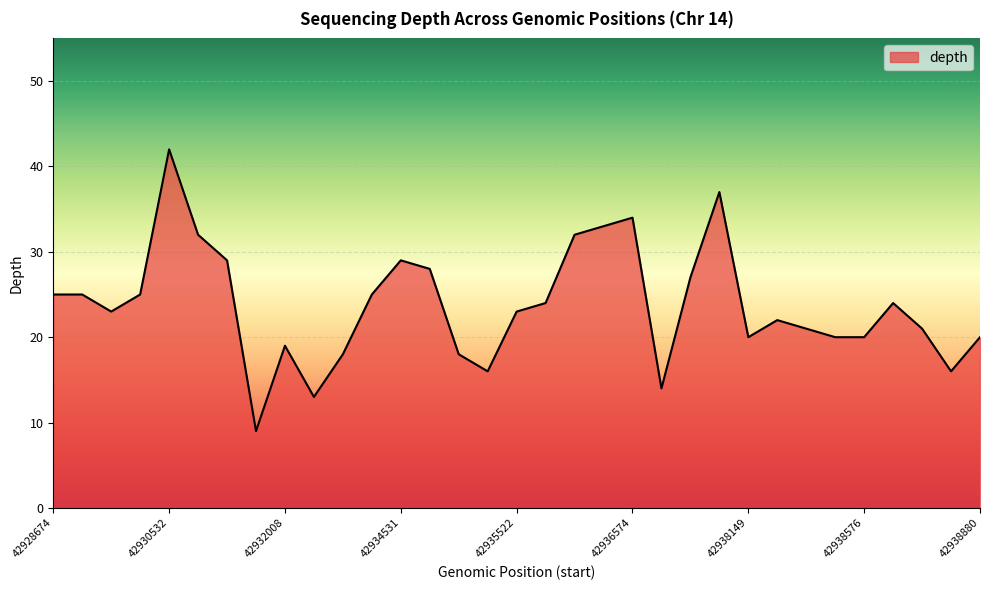

Does the chart display data point markers on the line(s)?

No